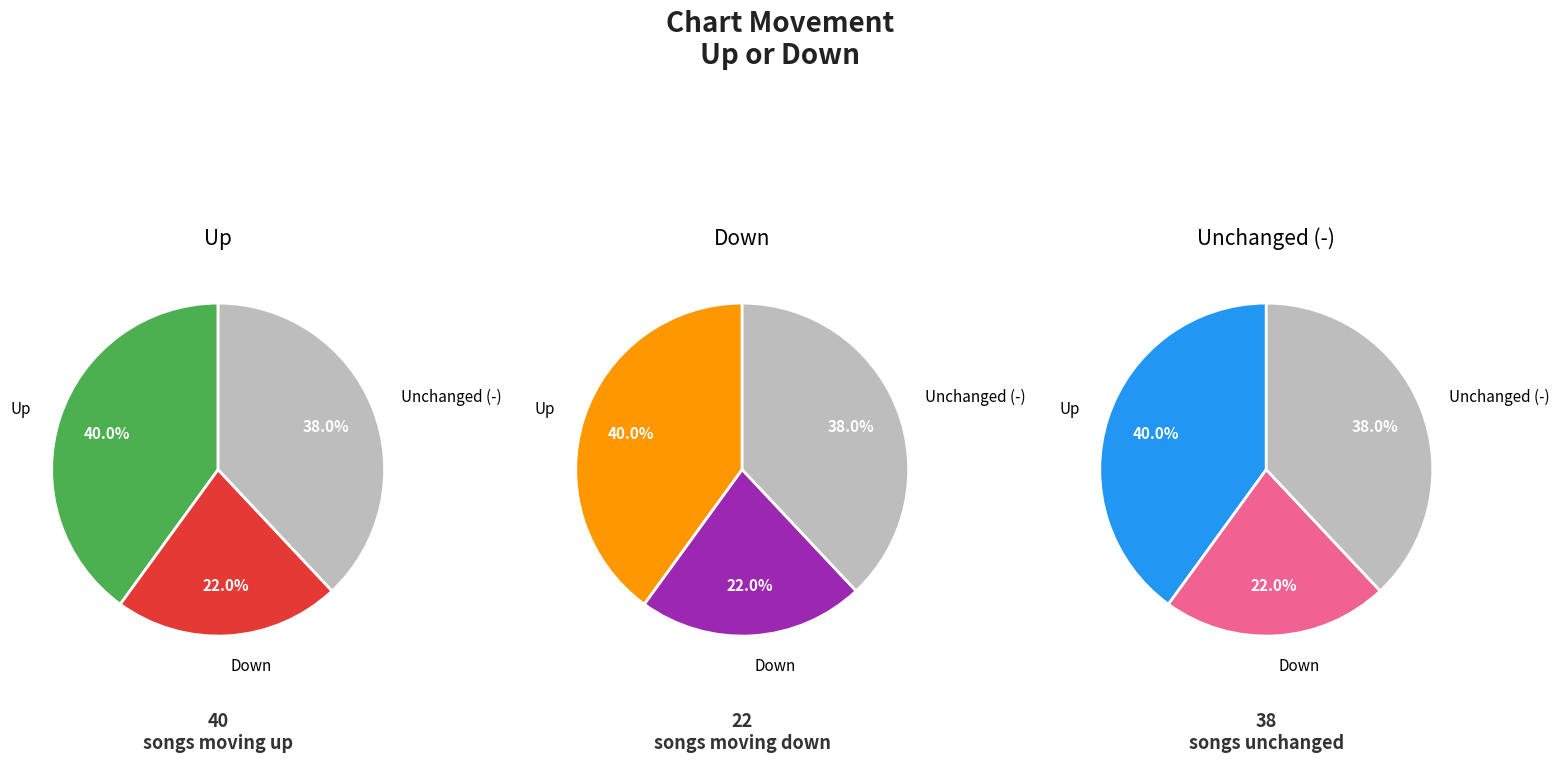

What is the largest slice in the pie chart?

up